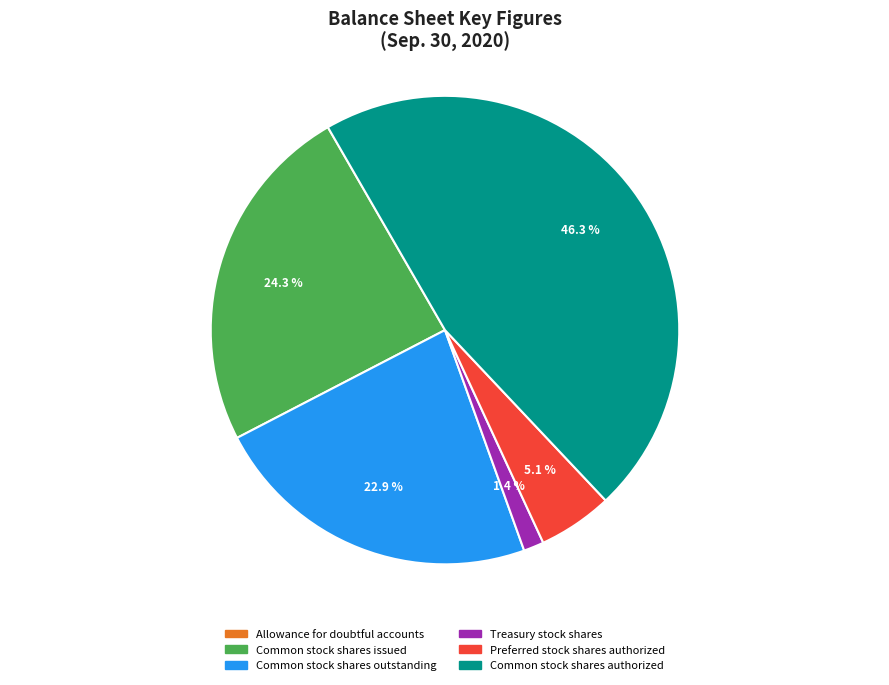

Is there a majority slice in this chart?

No